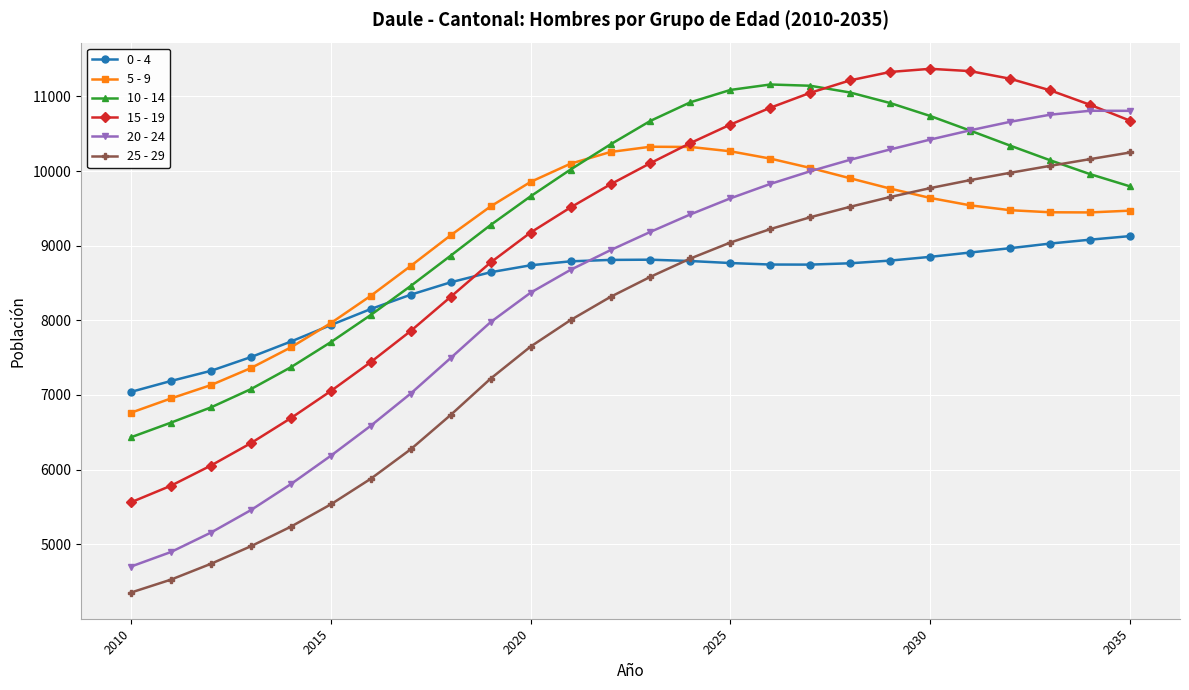

Count the number of data series in this chart.

6